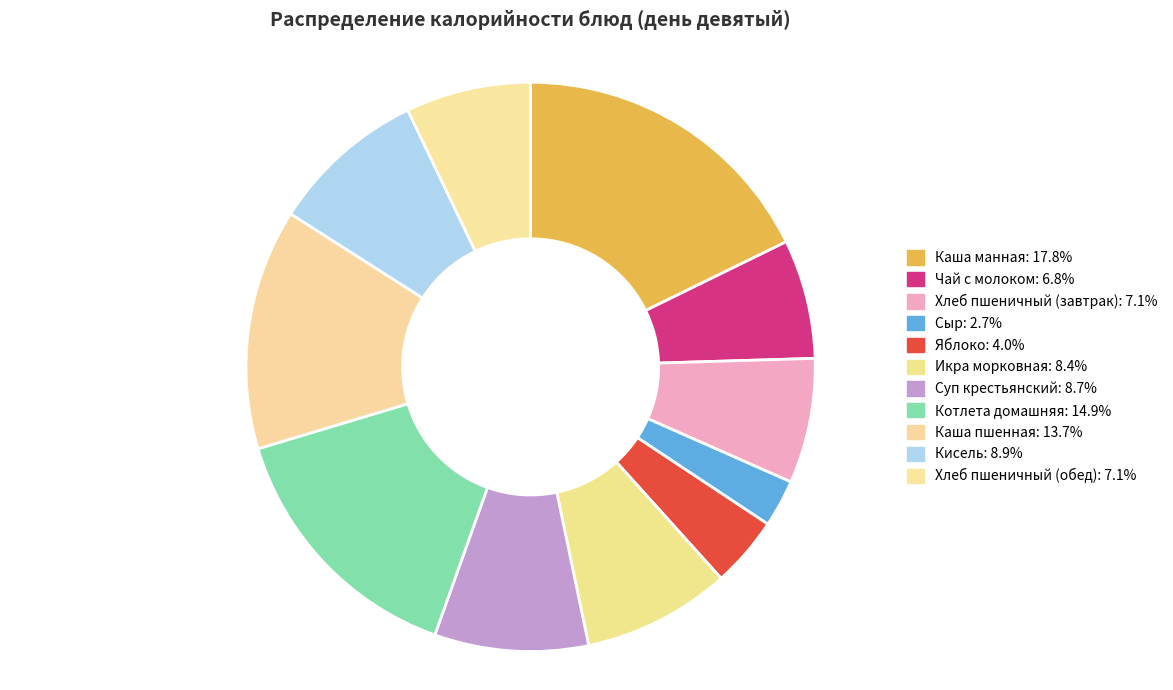

What percentage is the Хлеб пшеничный (завтрак) slice, to the nearest percent?

7%